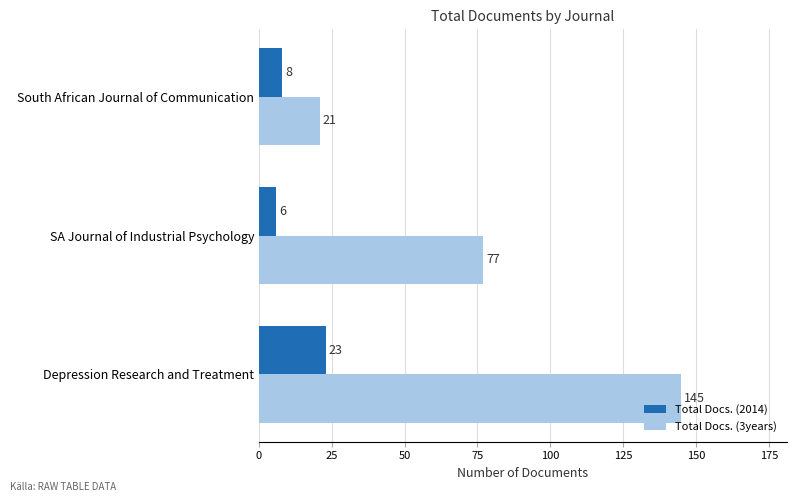

Is the value of Total Docs. (3years) at South African Journal of Communication greater than the value of Total Docs. (2014) at Depression Research and Treatment?

No